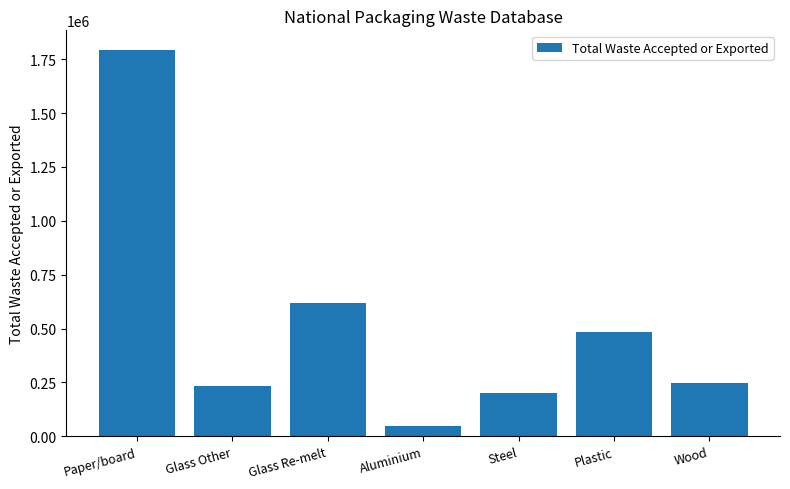

The value at Glass Other is 233338. True or false?

True